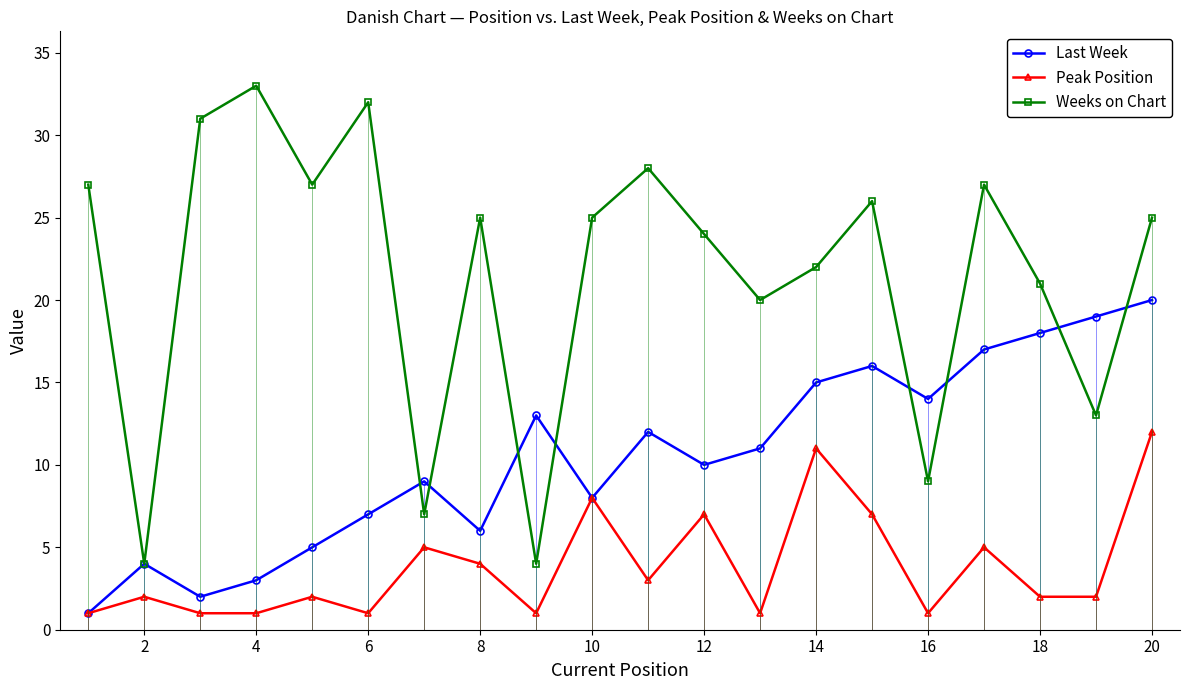

At which category does Weeks on Chart reach its first local peak?

4